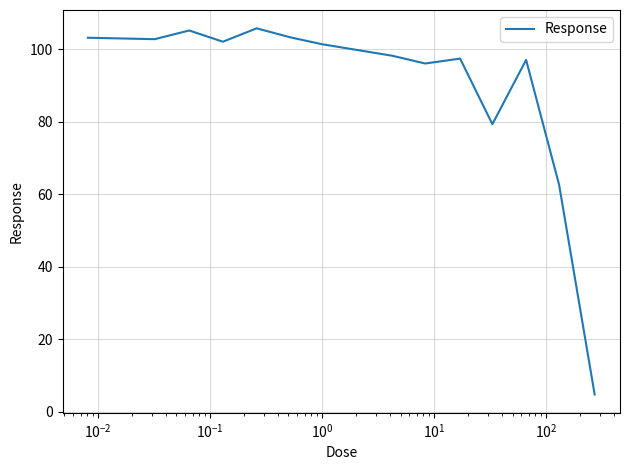

What is the maximum value shown in the chart?

105.8